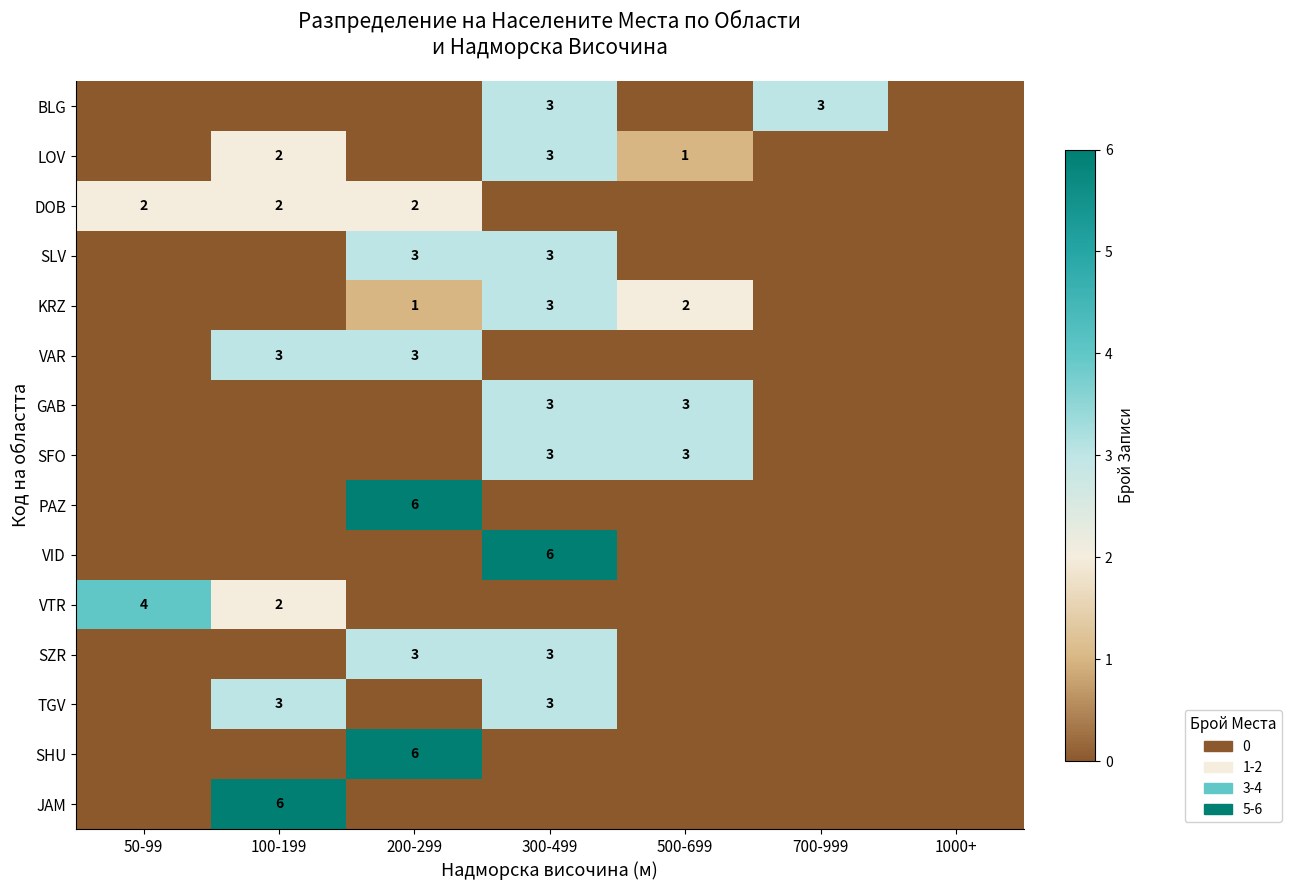

The value of JAM at 100-199 is 3. True or false?

False